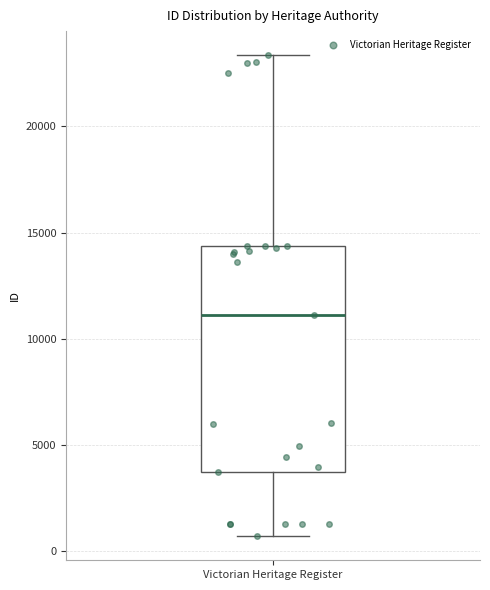

Transcribe this box plot: give where the median line is, the range the box spans, and where the two whiskers end, as read against the y-axis. The values are not printed on the chart, so give them approximately, as read against the axis.

median 11000, box 3500 to 14500, whiskers 500 to 23500